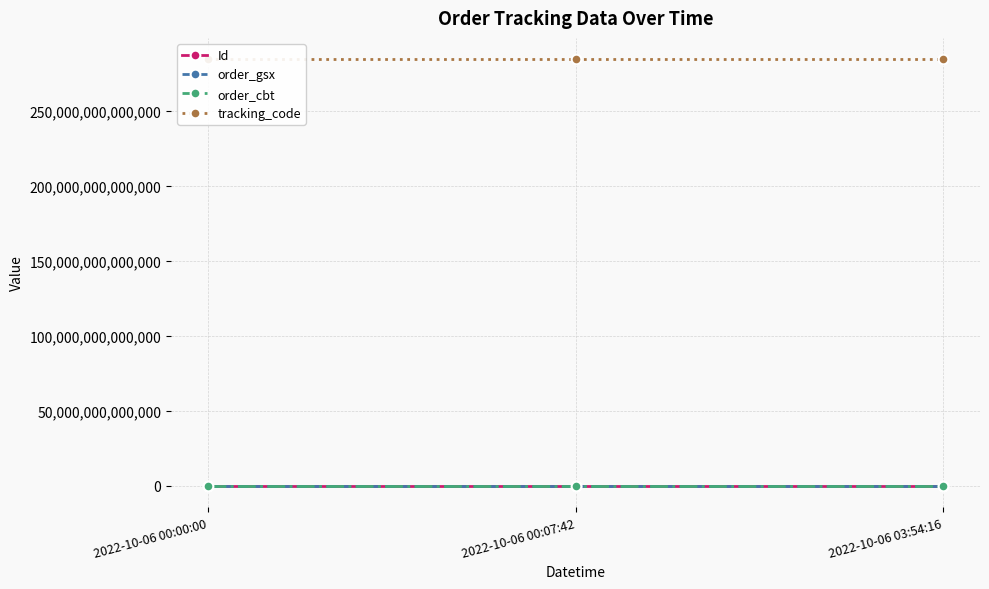

How many lines are shown in the chart?

4